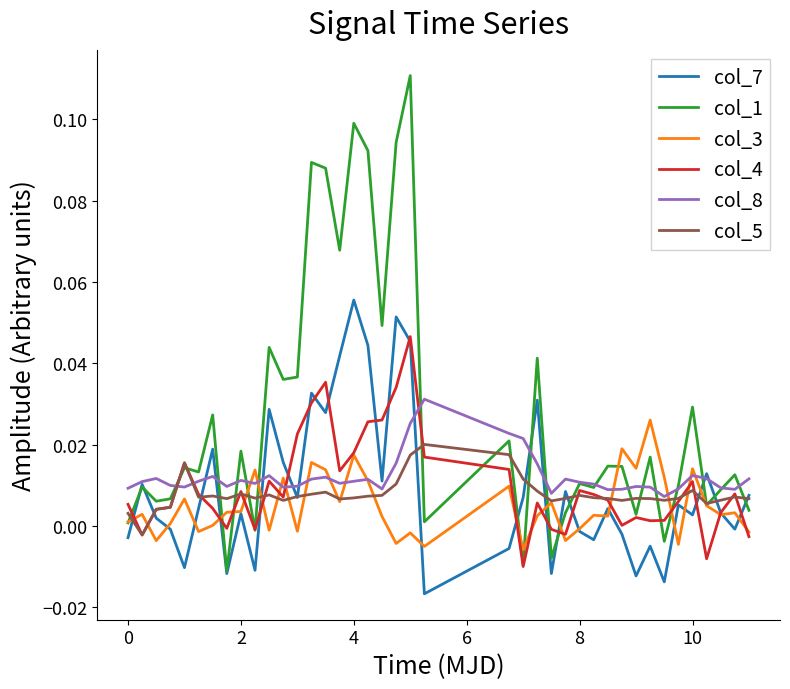

Which series has the largest total across all categories?

col_1